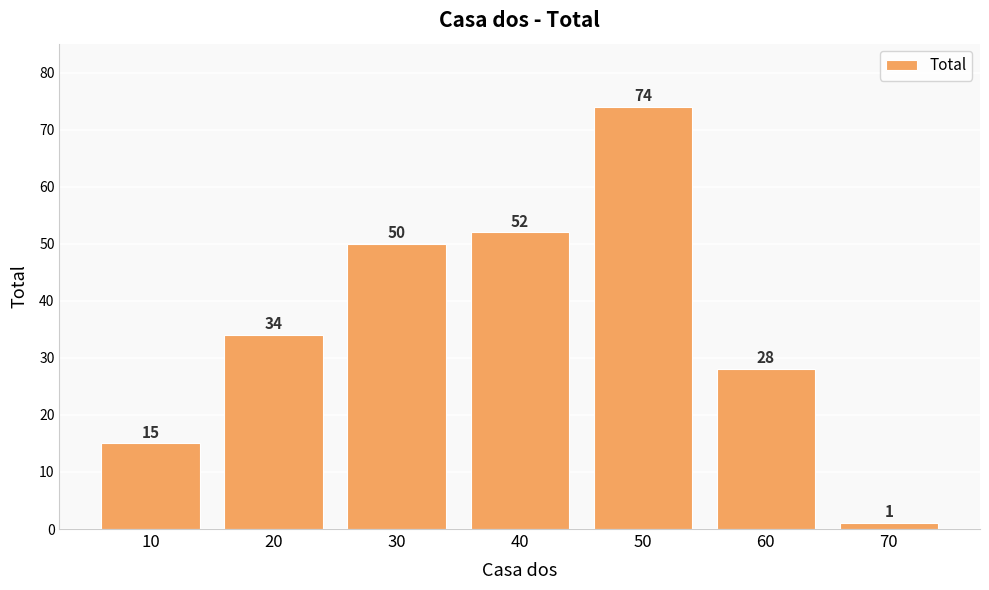

What is the value of the 2nd bar from the left?

34